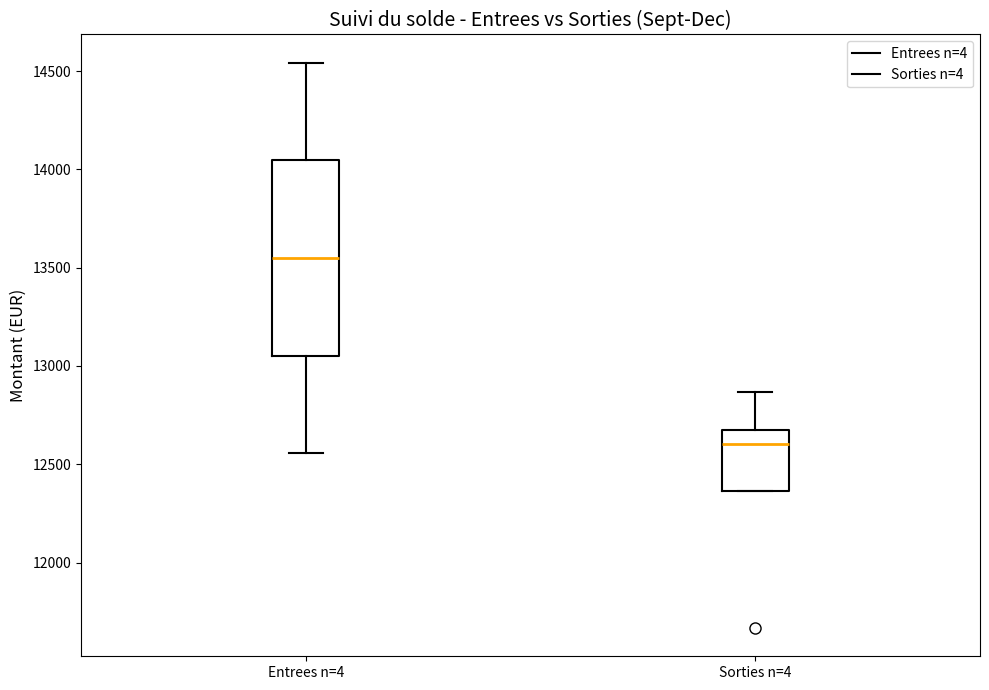

Reading left to right, transcribe this box plot: for each box, give where its median line is, the range the box spans, and where its two whiskers end, as read against the y-axis. The values are not printed on the chart, so give them approximately, as read against the axis.

Entrees n=4: median 13550, box 13050 to 14050, whiskers 12550 to 14550
Sorties n=4: median 12600, box 12350 to 12650, whiskers 12350 to 12850